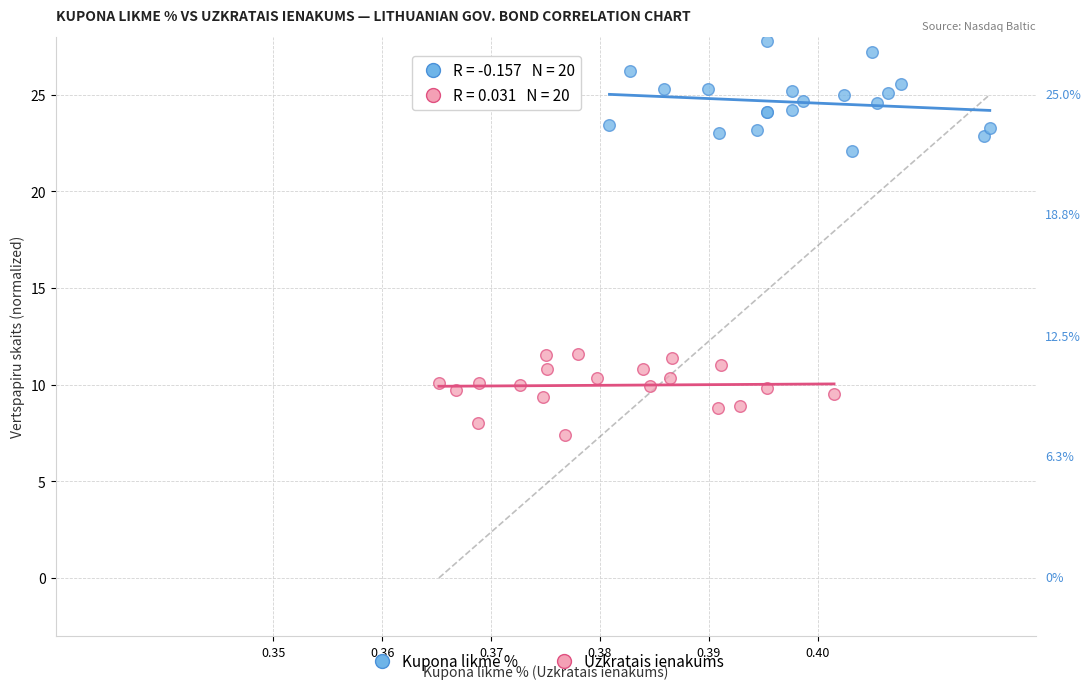

Which series contains the lowest Y value?

Uzkratais ienakums